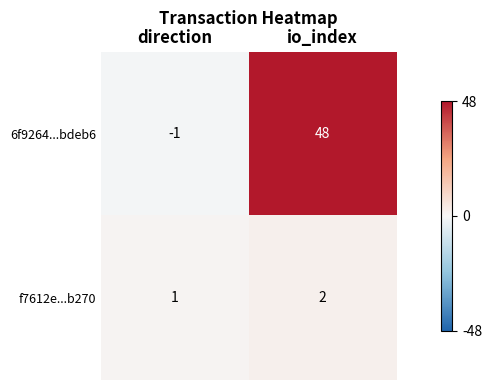

How many series are shown in this chart?

2